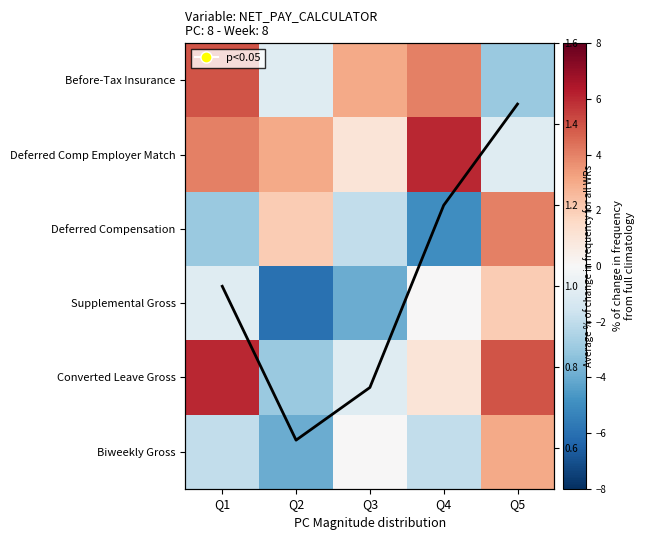

How many data points in Deferred Comp Employer Match are above 3?

2